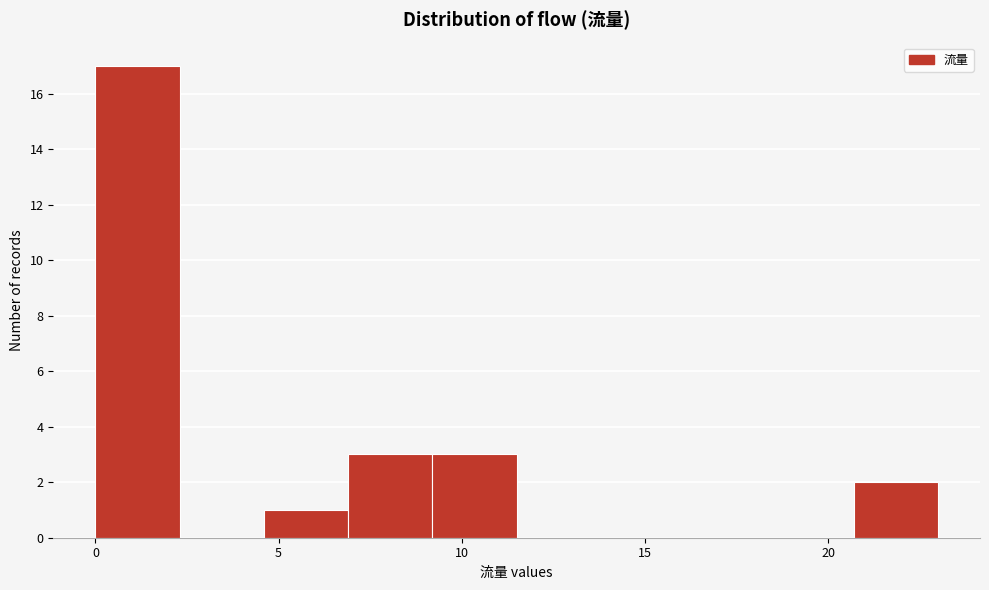

Reading left to right, transcribe this chart: for each bar, give the range it covers on the x-axis and its height. Neither the bar edges nor the heights are printed on the chart, so give them approximately, as read against the axes.

0.0 to 2.3: 17
2.3 to 4.6: 0
4.6 to 6.9: 1
6.9 to 9.2: 3
9.2 to 11.5: 3
11.5 to 13.8: 0
13.8 to 16.1: 0
16.1 to 18.4: 0
18.4 to 20.7: 0
20.7 to 23.0: 2